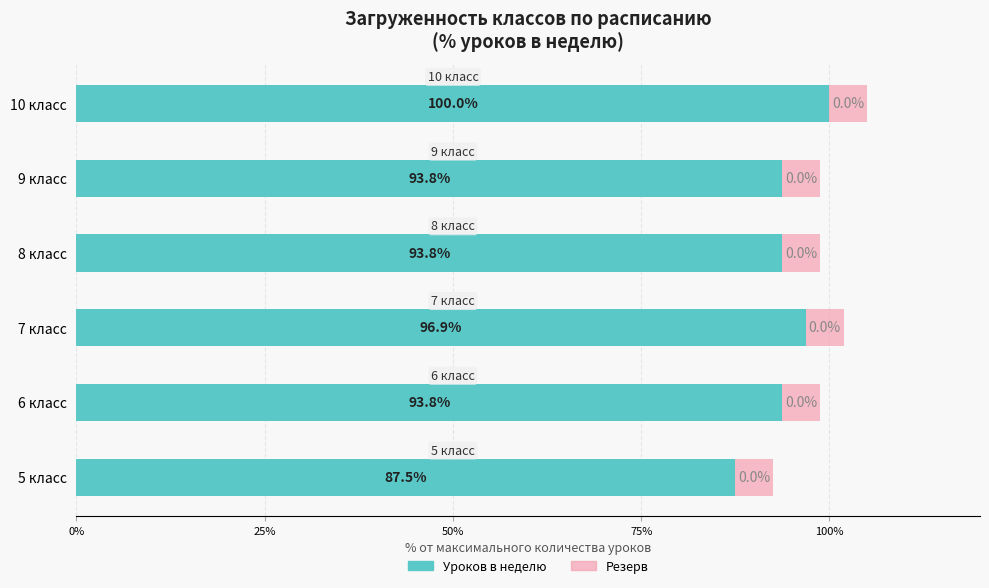

At which category is the sum across all series the highest?

10 класс